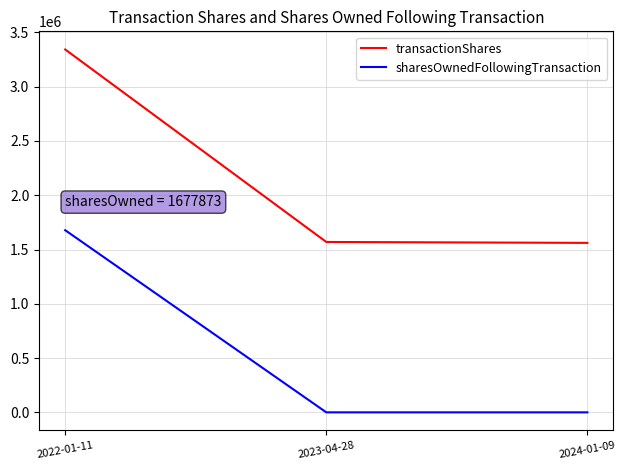

The value of sharesOwnedFollowingTransaction at 2023-04-28 is -1080315. True or false?

False